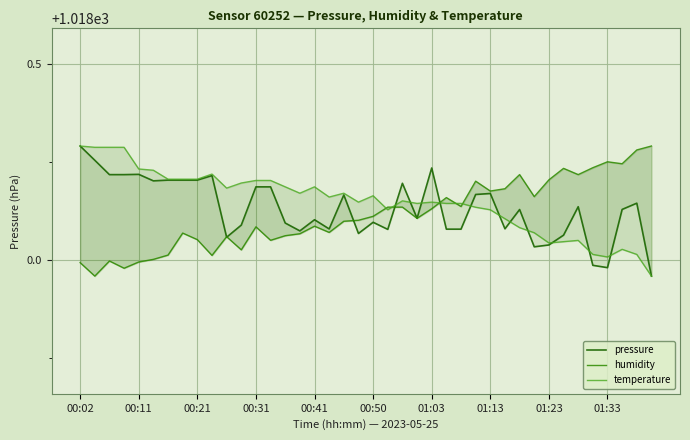

Which category has the highest value in the pressure series?

00:02